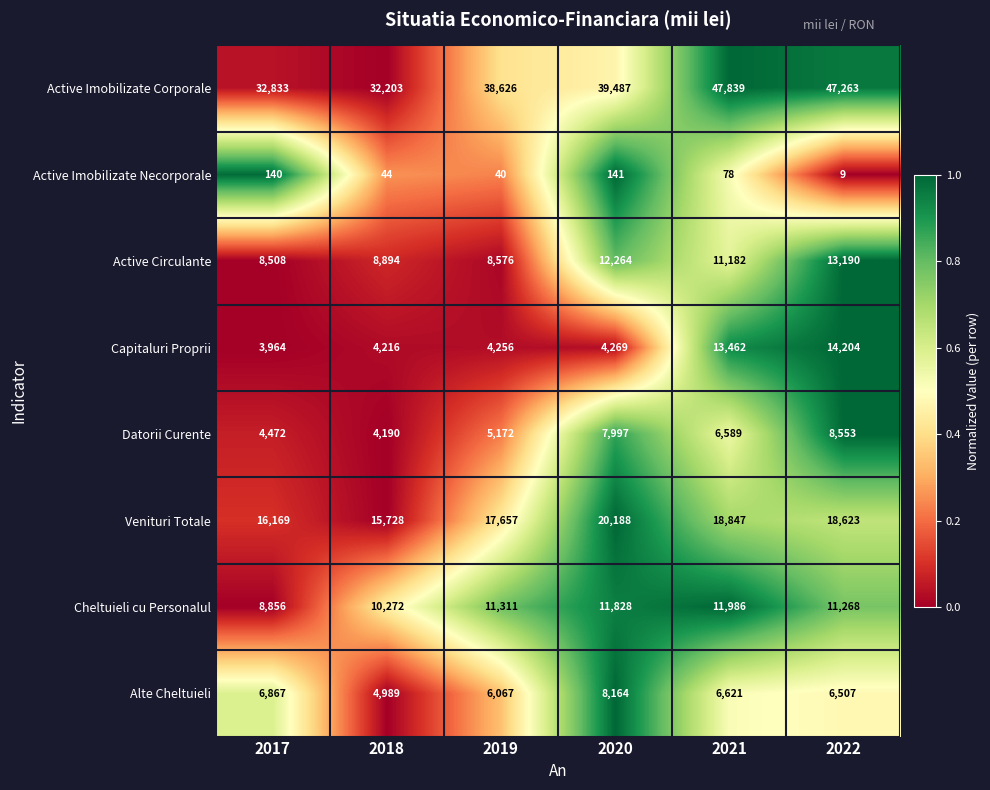

Rank the series at 2022 from lowest to highest value.

Active Imobilizate Necorporale, Alte Cheltuieli, Datorii Curente, Cheltuieli cu Personalul, Active Circulante, Capitaluri Proprii, Venituri Totale, Active Imobilizate Corporale